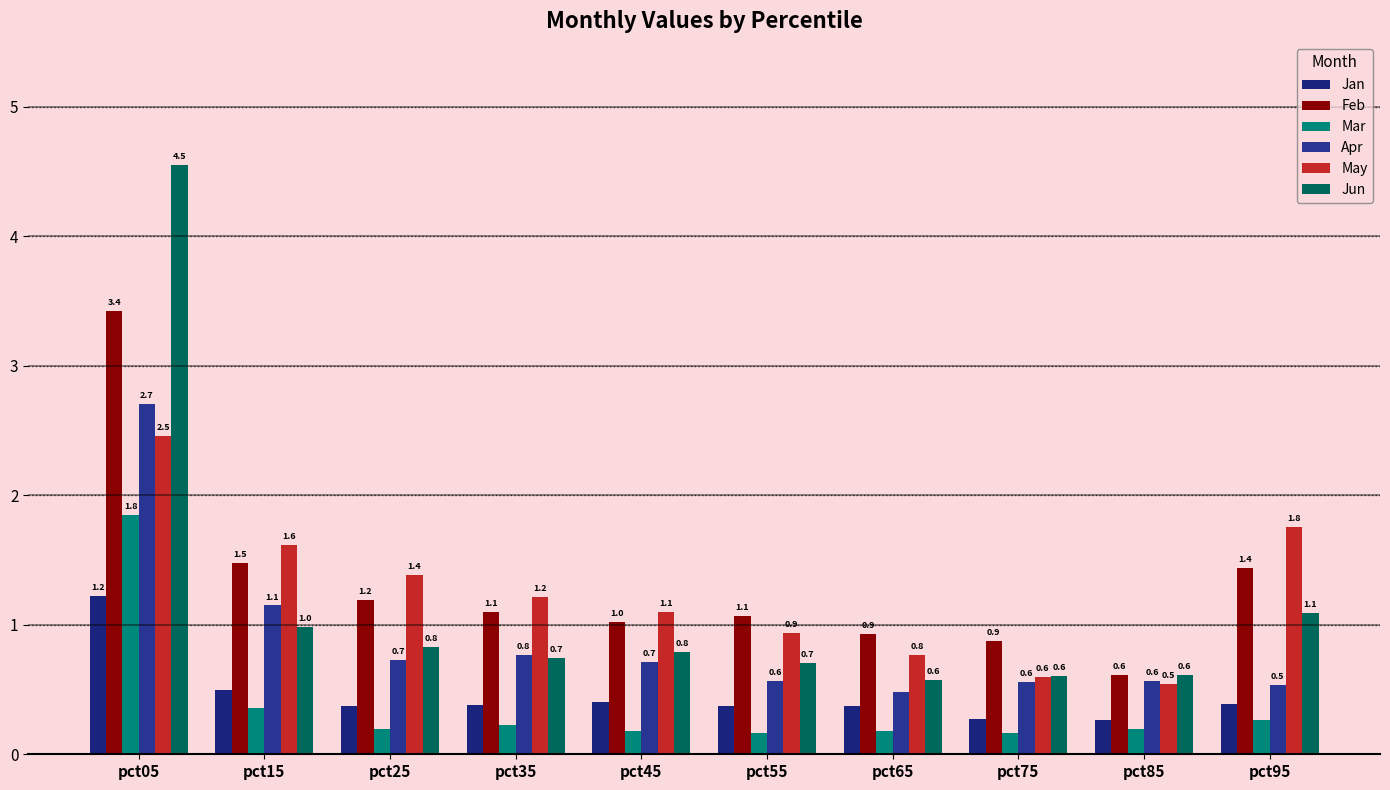

Is the value of Apr at pct55 greater than the value of May at pct55?

No